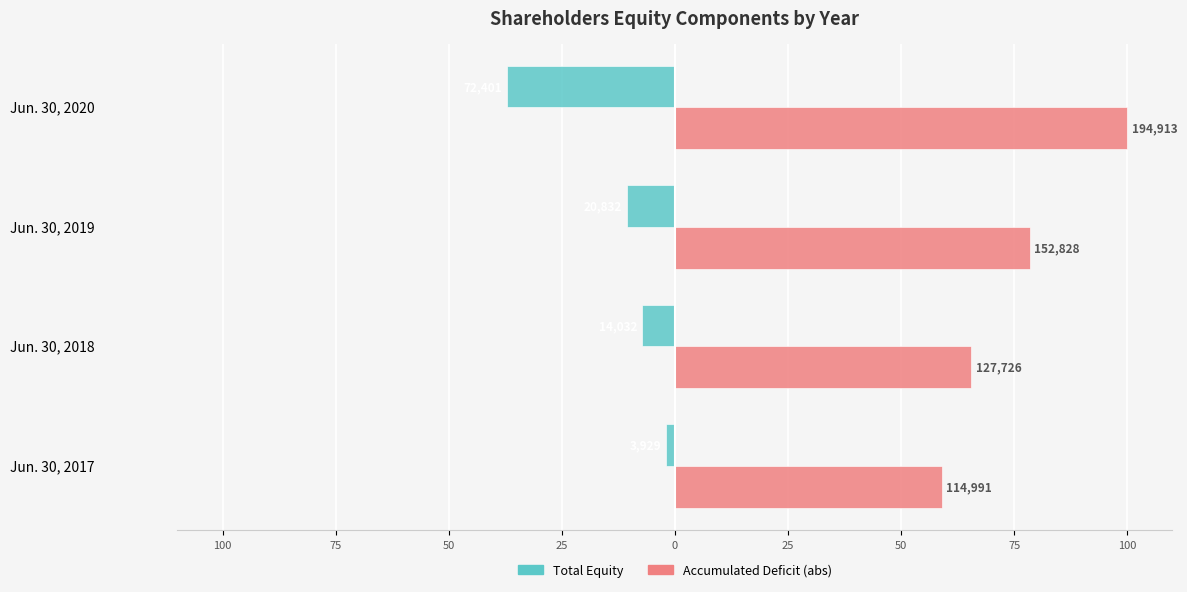

What is the value of the Accumulated Deficit (abs) bar at the 1st from the left?

59.0